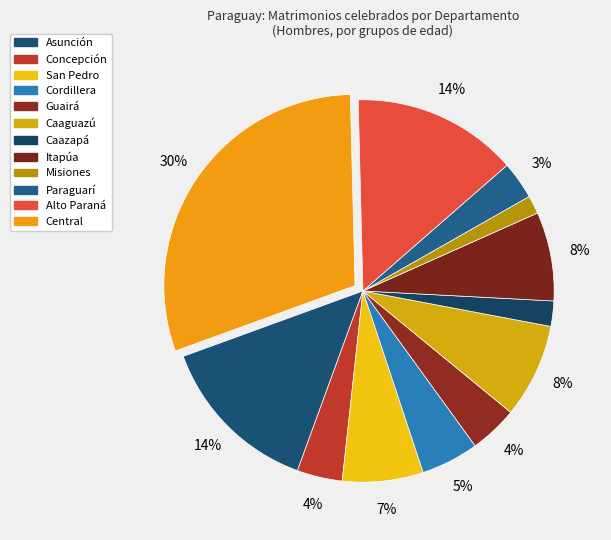

True or false: Itapúa accounts for 1% of the total.

False